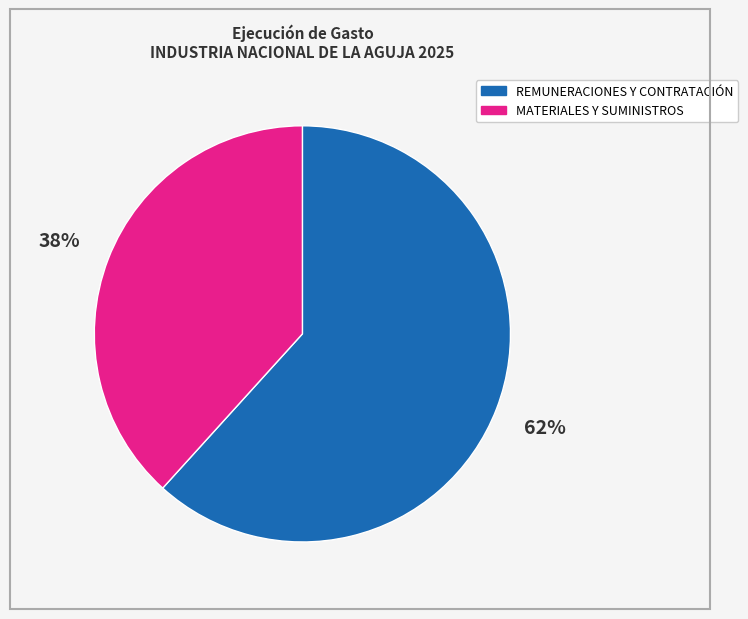

Is there a majority slice in this chart?

Yes